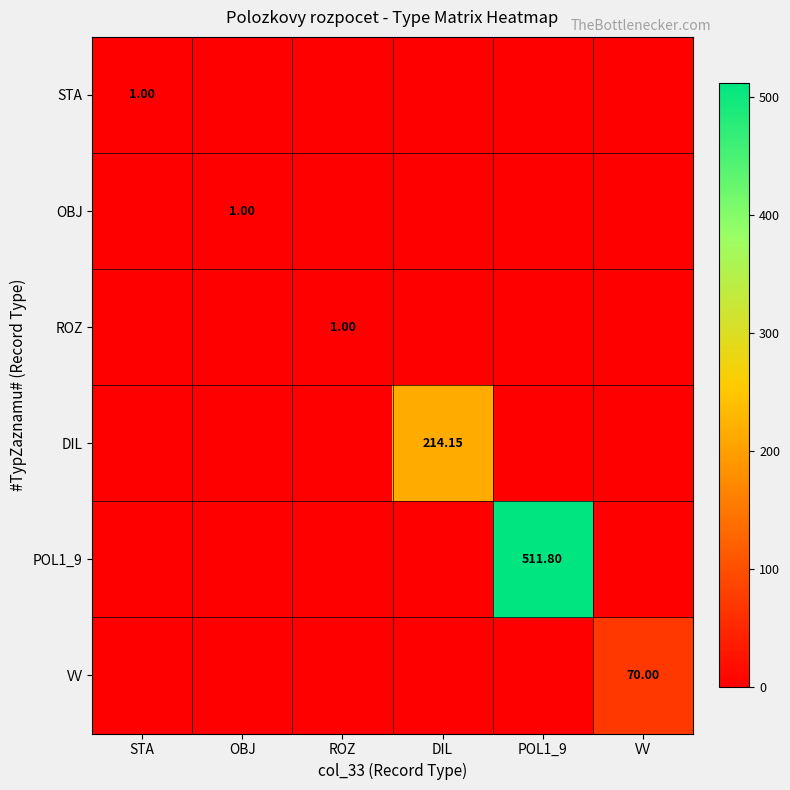

Count the ROZ values in the range 0 to 1.

6